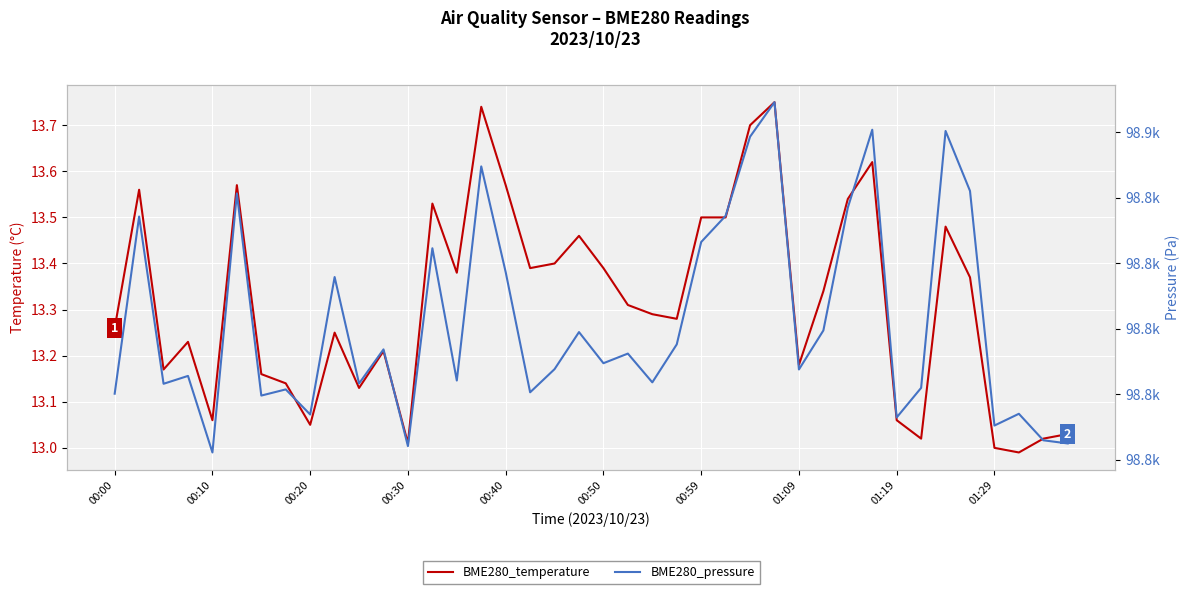

Which series has the largest range (max minus min)?

BME280_pressure